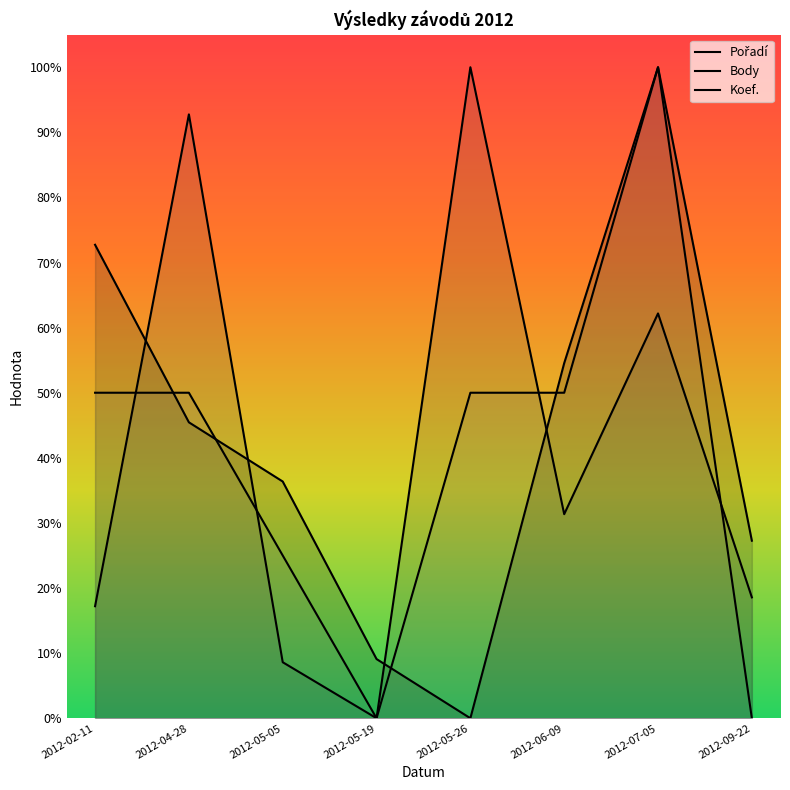

Where is the first local minimum for Koef.?

2012-05-19